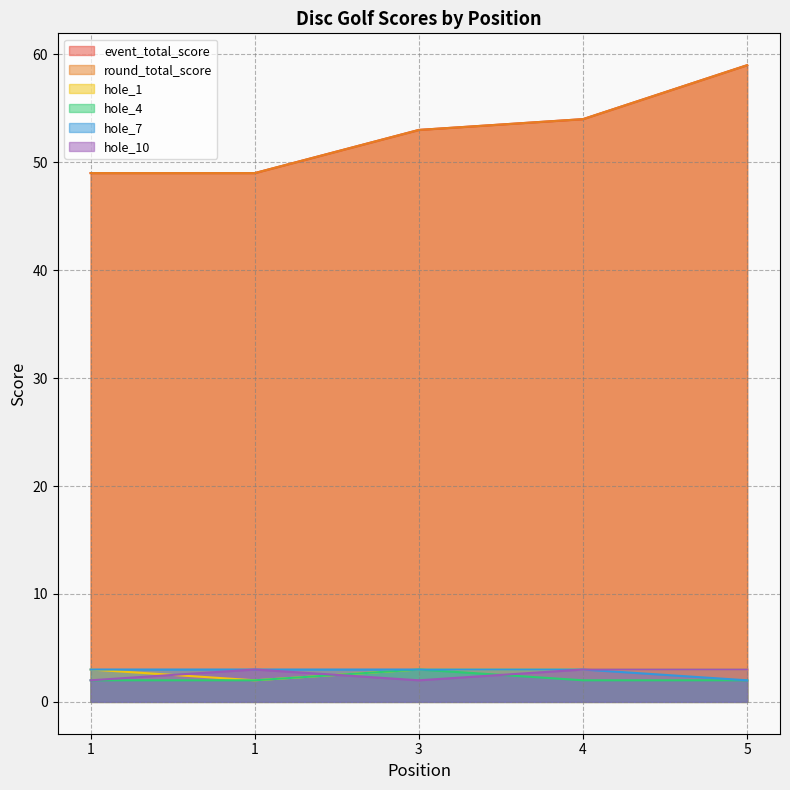

The value of hole_1 at 1 is 1. True or false?

False